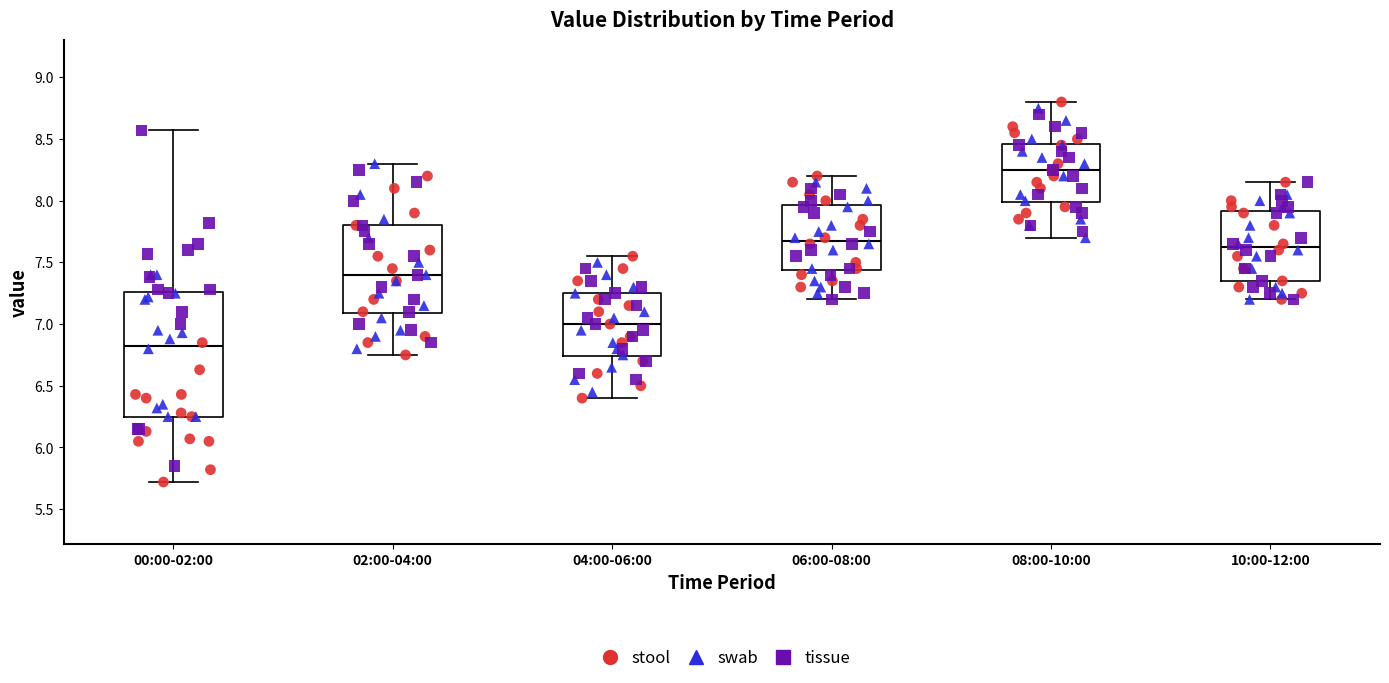

Where does the median line of the box for 00:00-02:00 sit on the y-axis? The values are not printed on the chart, so give them approximately, as read against the axis.

6.85